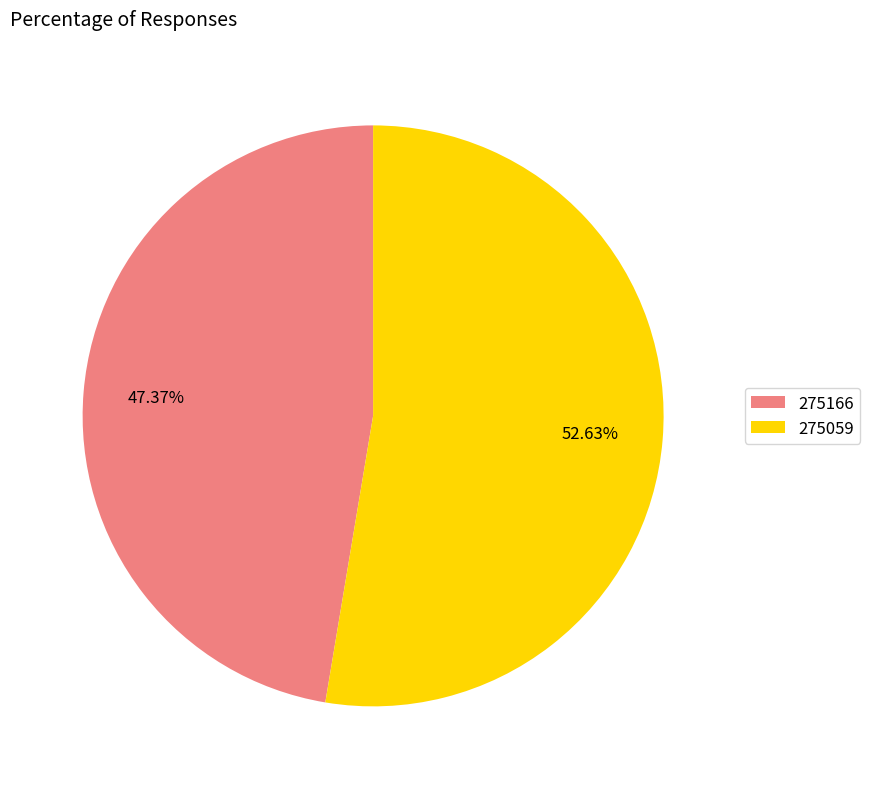

To the nearest percent, what is the difference between the largest and smallest slice percentages?

5%